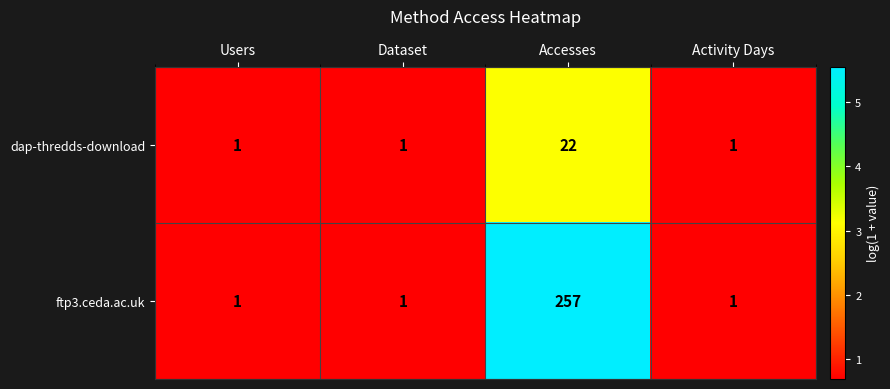

What is the total value across all series at Users?

2